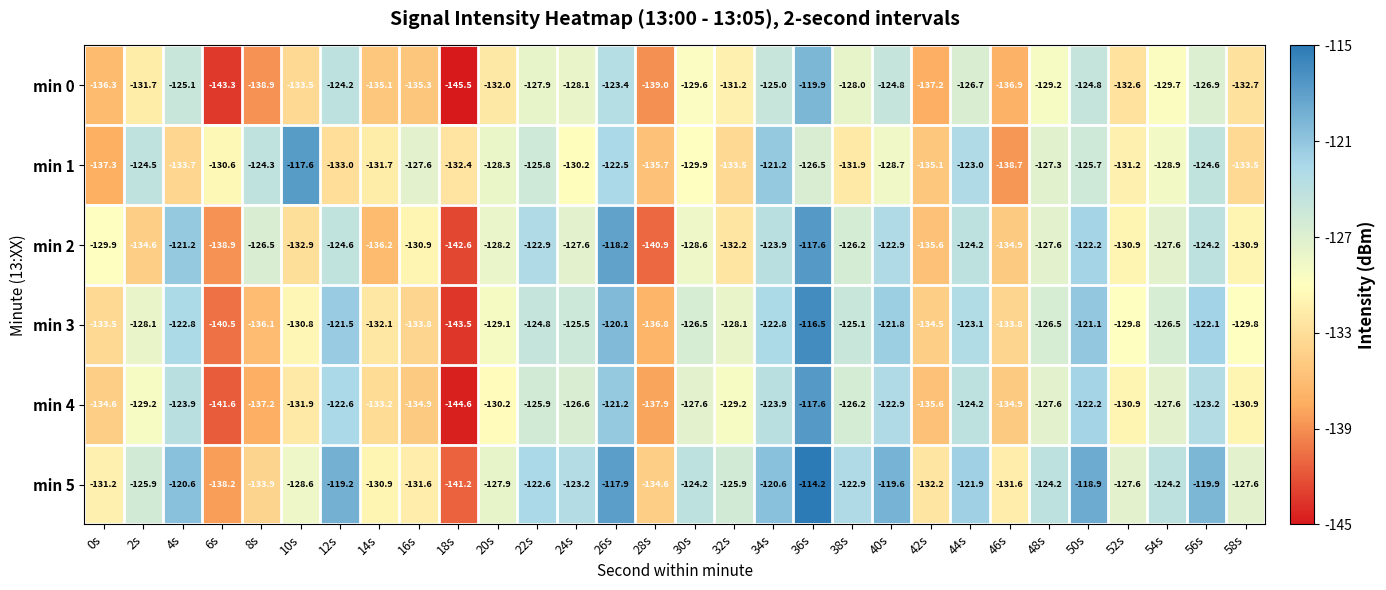

What is the maximum value shown in the chart?

-114.2